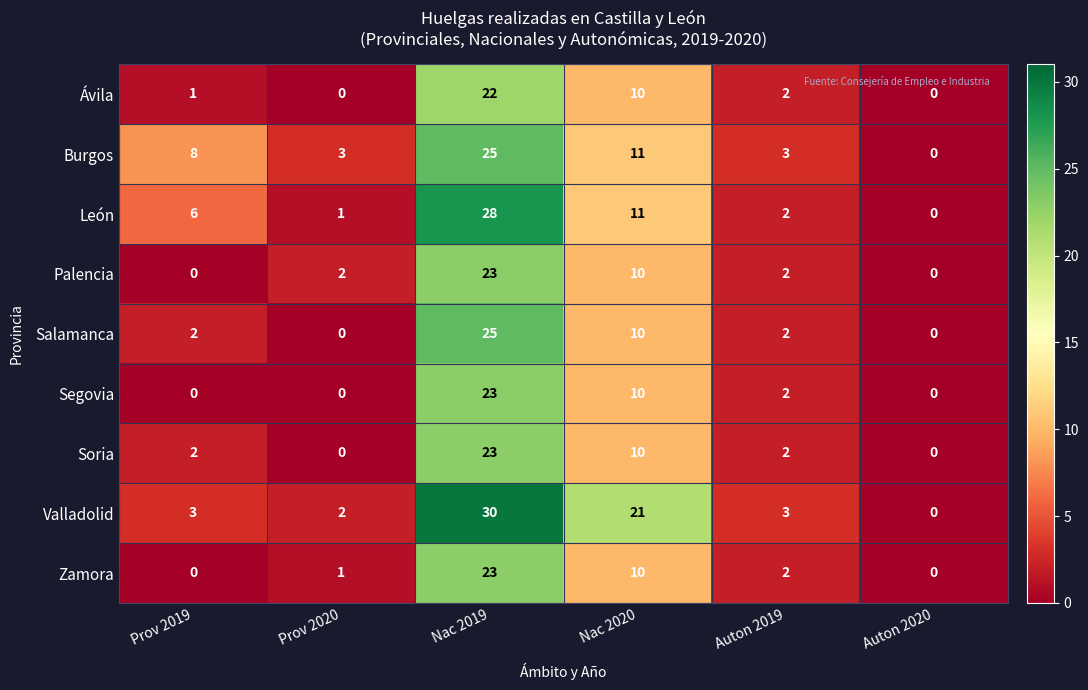

What is the sum of the Burgos values at Auton 2019 and Auton 2020?

3